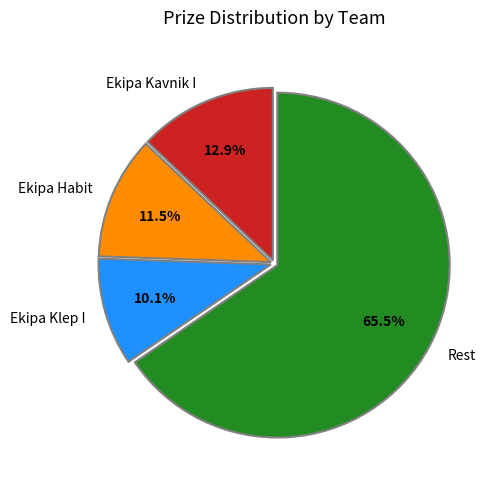

What is the majority slice?

Rest